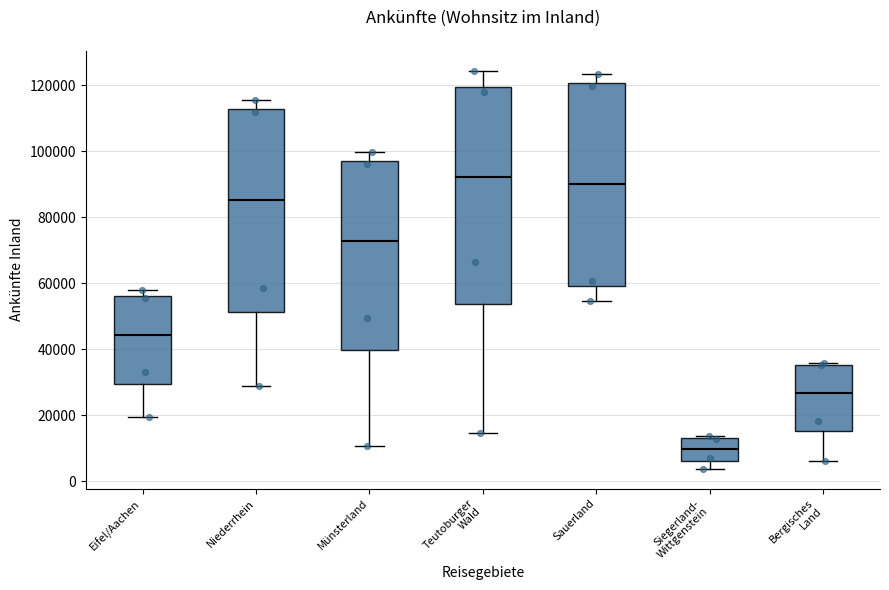

Reading left to right, read every box against the y-axis: the position of its median line, the range the box covers, and the ends of its whiskers. The values are not printed on the chart, so give them approximately, as read against the axis.

Eifel/Aachen: median 44000, box 30000 to 56000, whiskers 20000 to 58000
Niederrhein: median 86000, box 52000 to 112000, whiskers 28000 to 116000
Münsterland: median 72000, box 40000 to 98000, whiskers 10000 to 100000
Teutoburger Wald: median 92000, box 54000 to 120000, whiskers 14000 to 124000
Sauerland: median 90000, box 60000 to 120000, whiskers 54000 to 124000
Siegerland- Wittgenstein: median 10000, box 6000 to 14000, whiskers 4000 to 14000 (just above the box's upper edge)
Bergisches Land: median 26000, box 16000 to 36000, whiskers 6000 to 36000 (just above the box's upper edge)